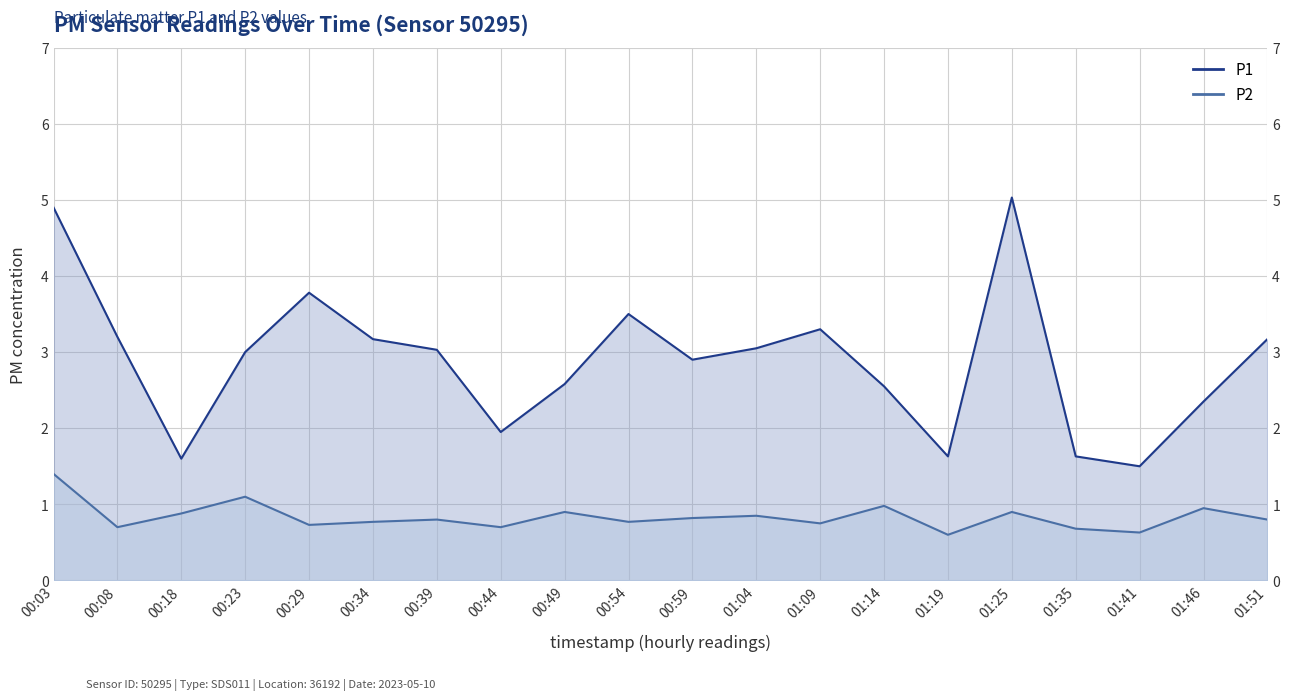

Between 01:09 and 00:34, which is larger?

01:09